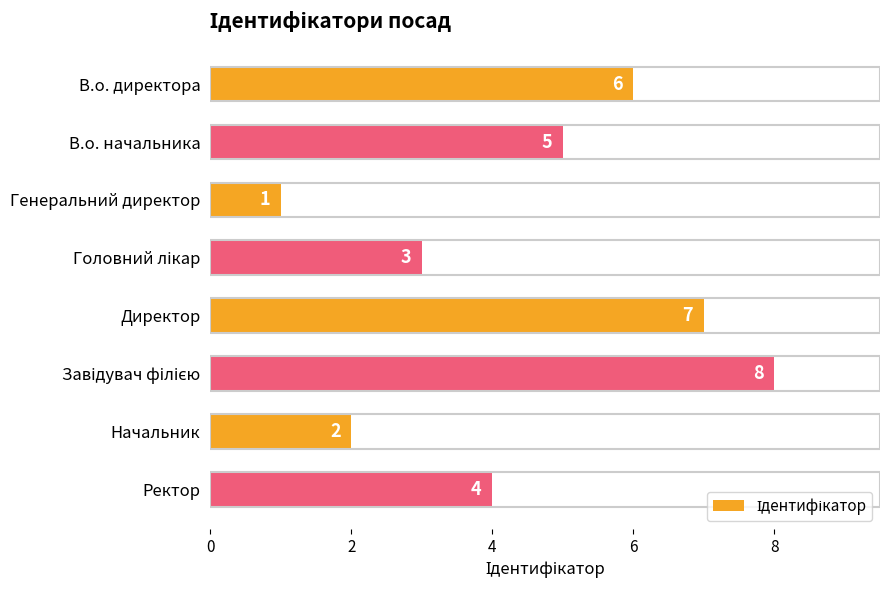

What is the minimum value shown in the chart?

1